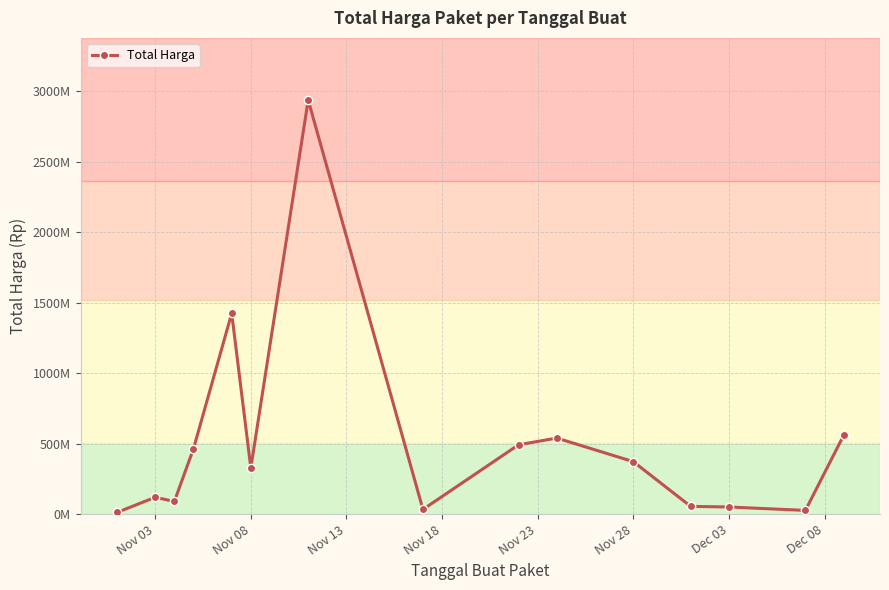

Is this an area chart (filled region under the line)?

No